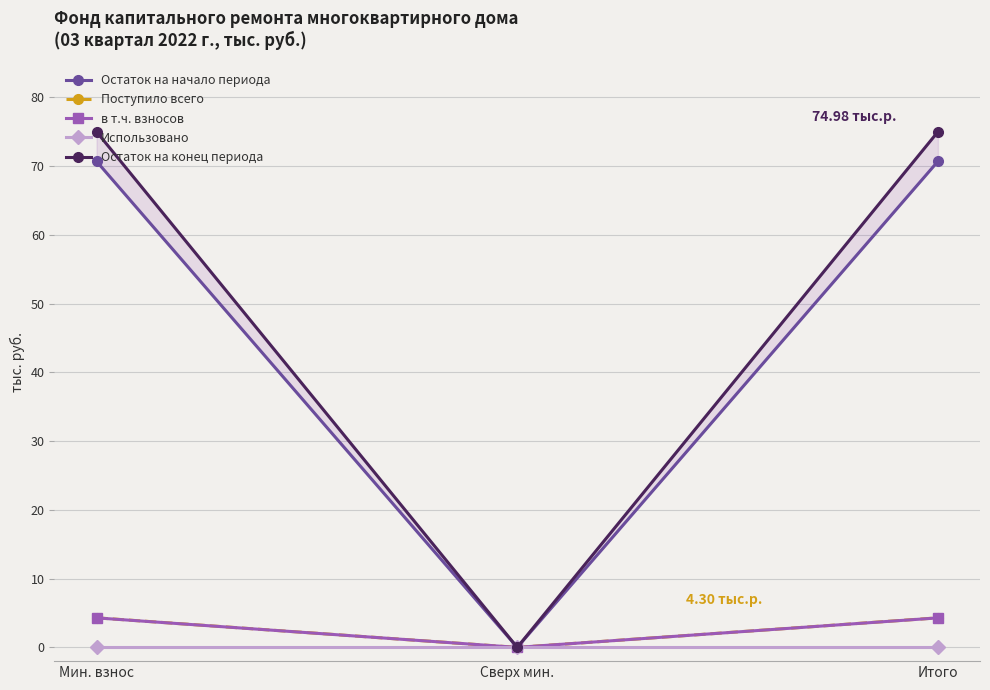

What is the label of the 1st point from the left?

Мин. взнос